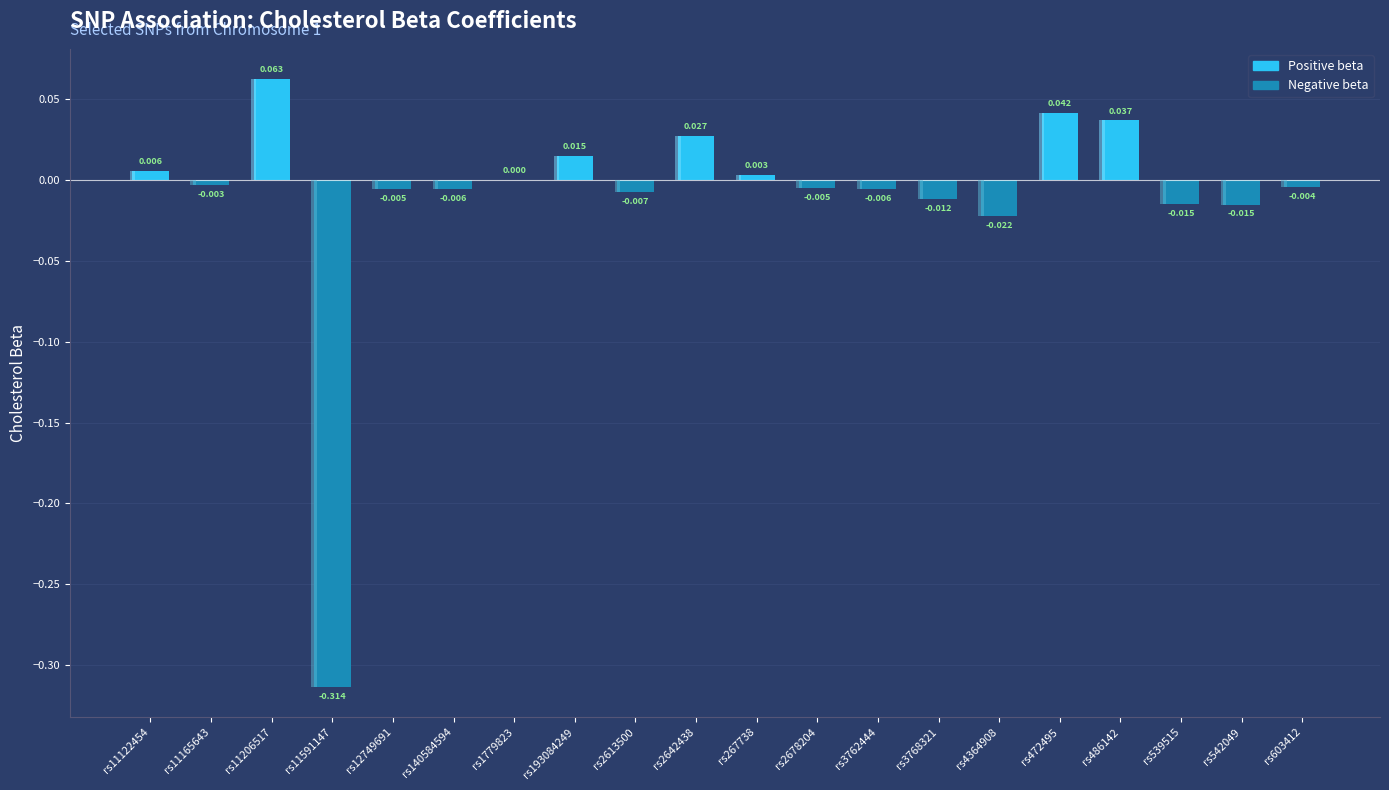

What is the greatest value displayed?

0.1